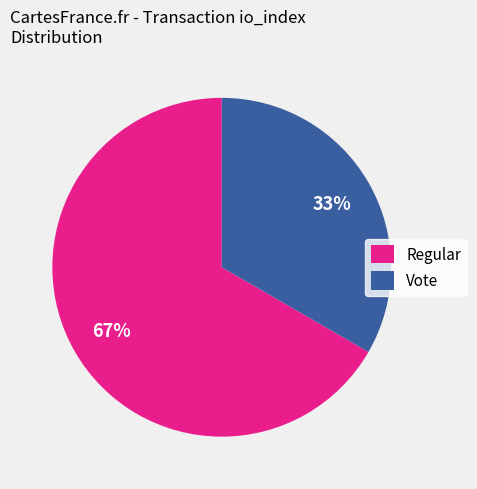

To the nearest percent, what is the average slice percentage?

50%